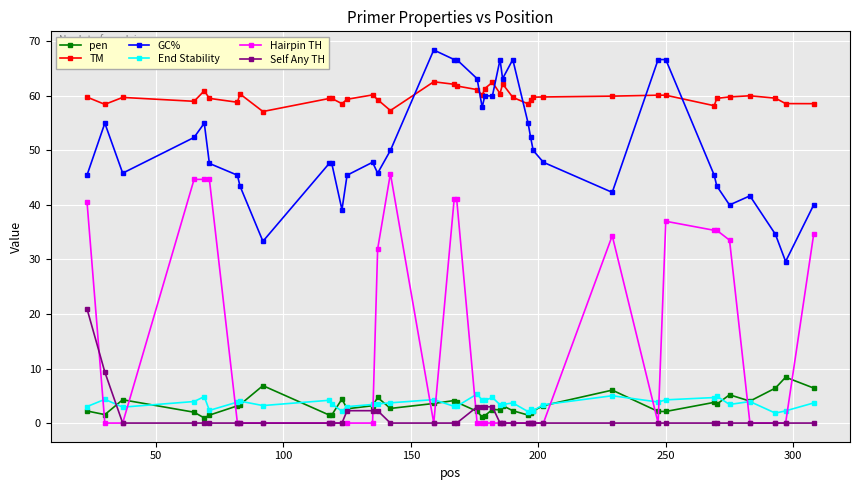

What are all the series names shown in the legend?

pen, TM, GC%, End Stability, Hairpin TH, Self Any TH